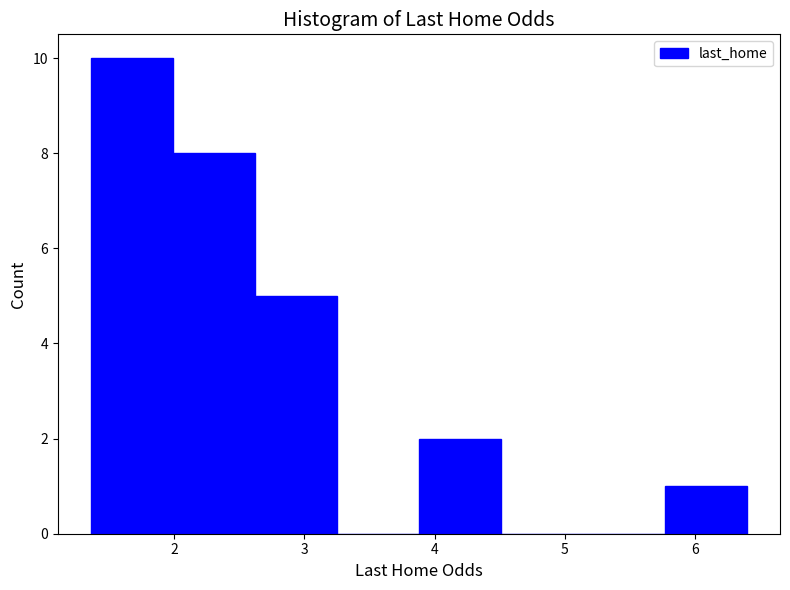

Reading left to right, list every bar in this chart as the range it spans on the x-axis followed by its height. Neither the bar edges nor the heights are printed on the chart, so give them approximately, as read against the axes.

1.36 to 1.99: 10
1.99 to 2.62: 8
2.62 to 3.25: 5
3.25 to 3.88: 0
3.88 to 4.51: 2
4.51 to 5.14: 0
5.14 to 5.77: 0
5.77 to 6.40: 1